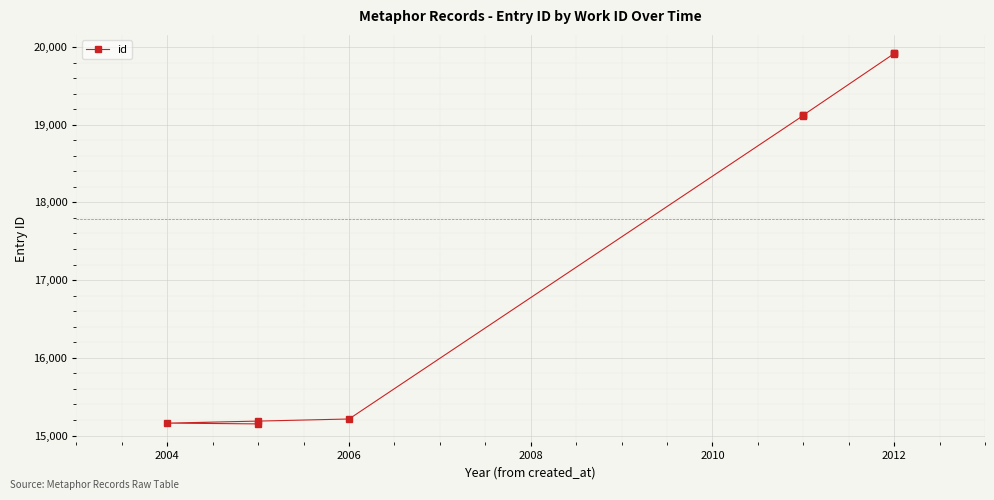

What is the sum of the values at 2006 and 2004?

30346